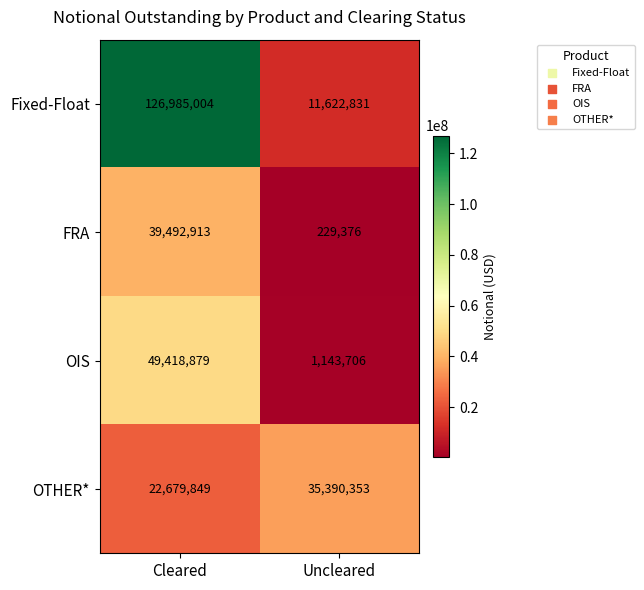

What is the spread (max minus min) of values at Cleared?

104305155